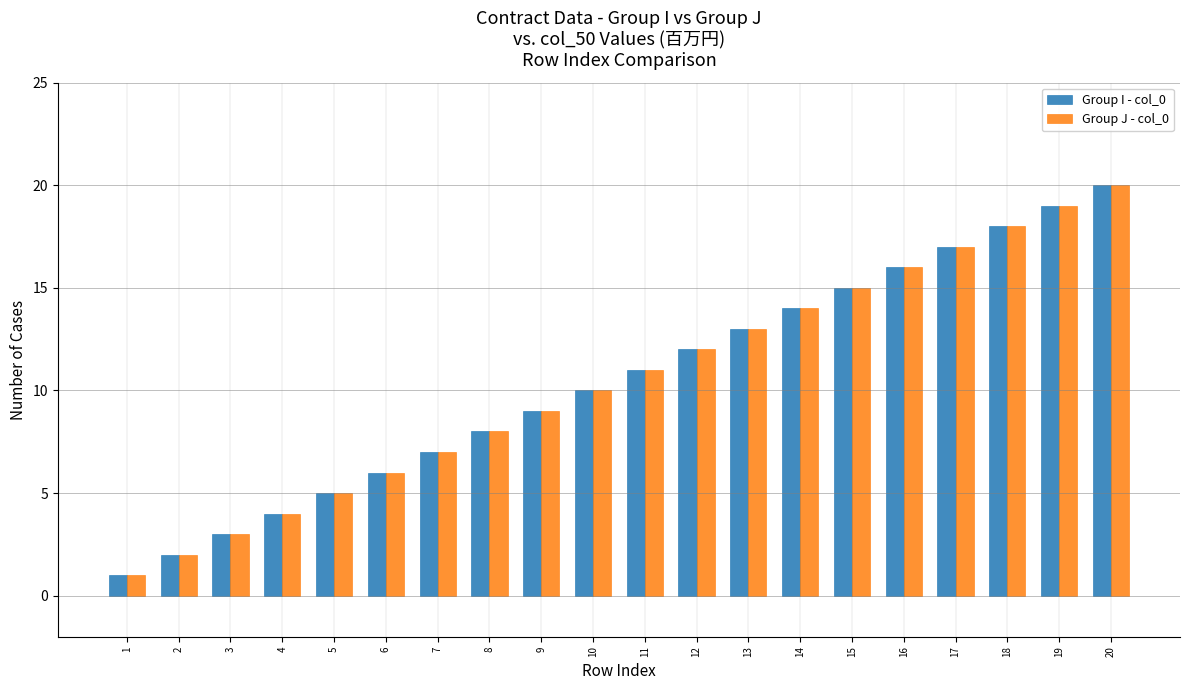

The Group J - col_0 series shows 3 at 3. True or false?

True